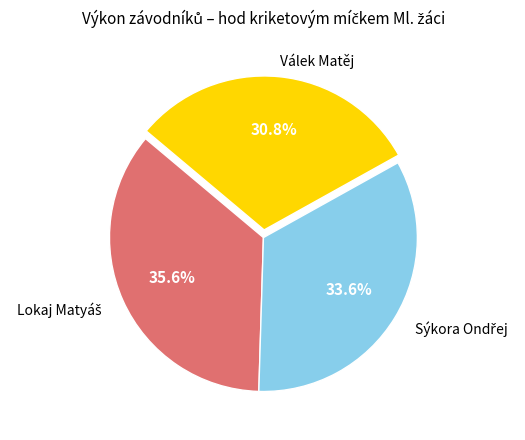

What is the smallest slice in the pie chart?

Válek Matěj